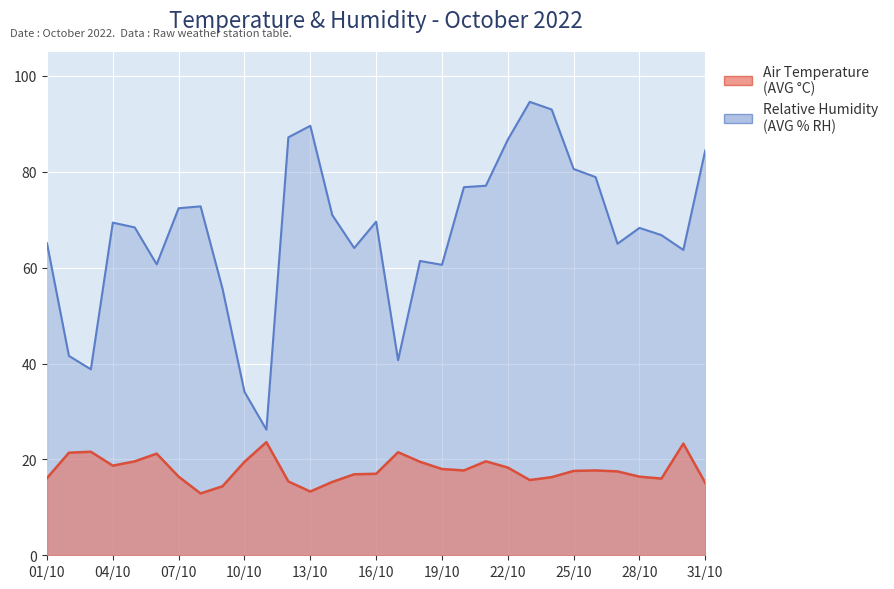

At which category does Air Temperature (AVG °C) reach its first local valley?

04/10